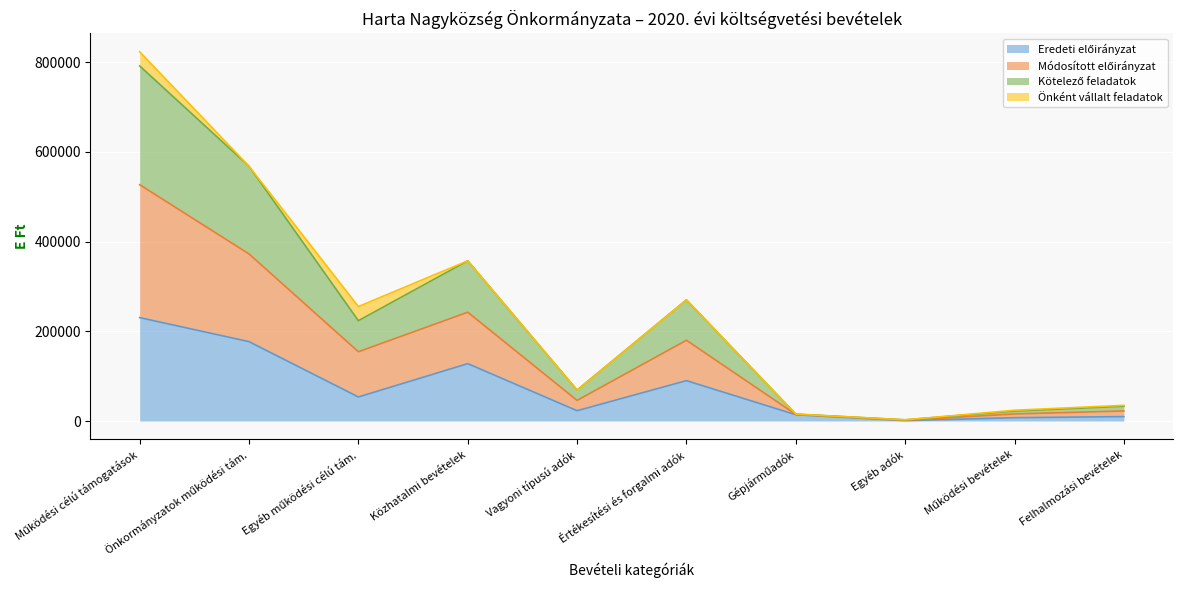

Which series has the largest total across all categories?

Módosított előirányzat